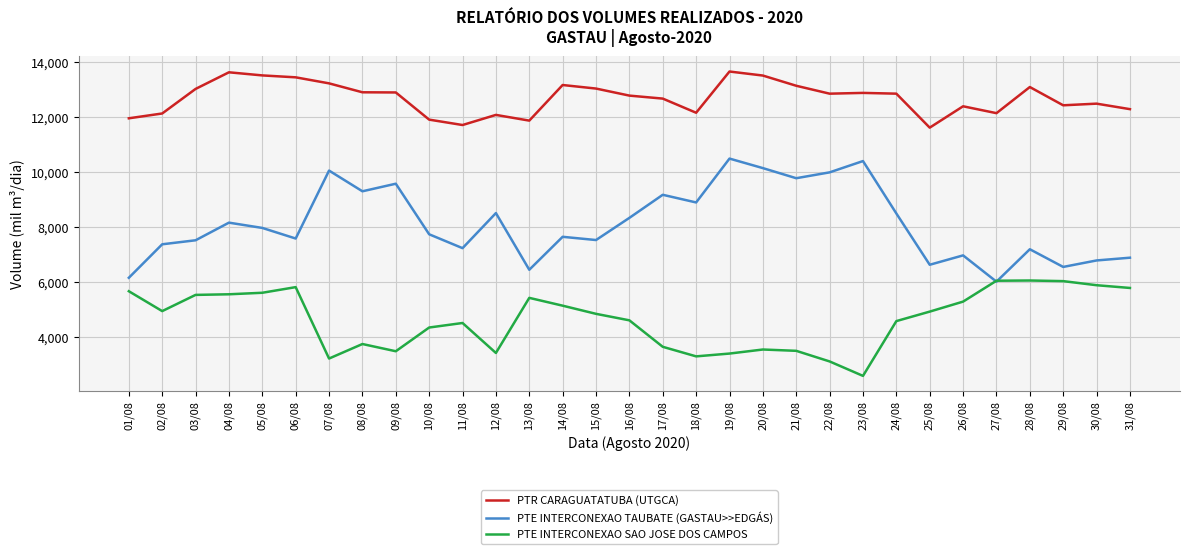

Where does the PTE INTERCONEXAO SAO JOSE DOS CAMPOS series first go above 4859?

01/08